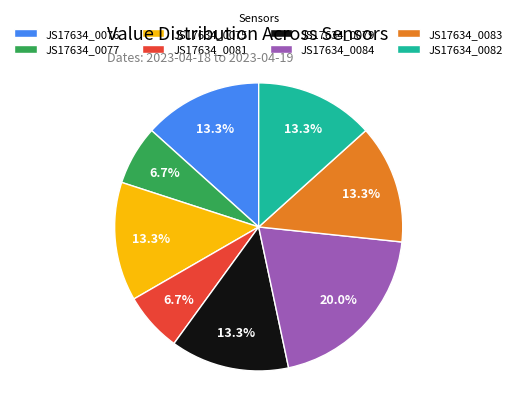

What percentage is the JS17634_0076 slice, to the nearest percent?

13%